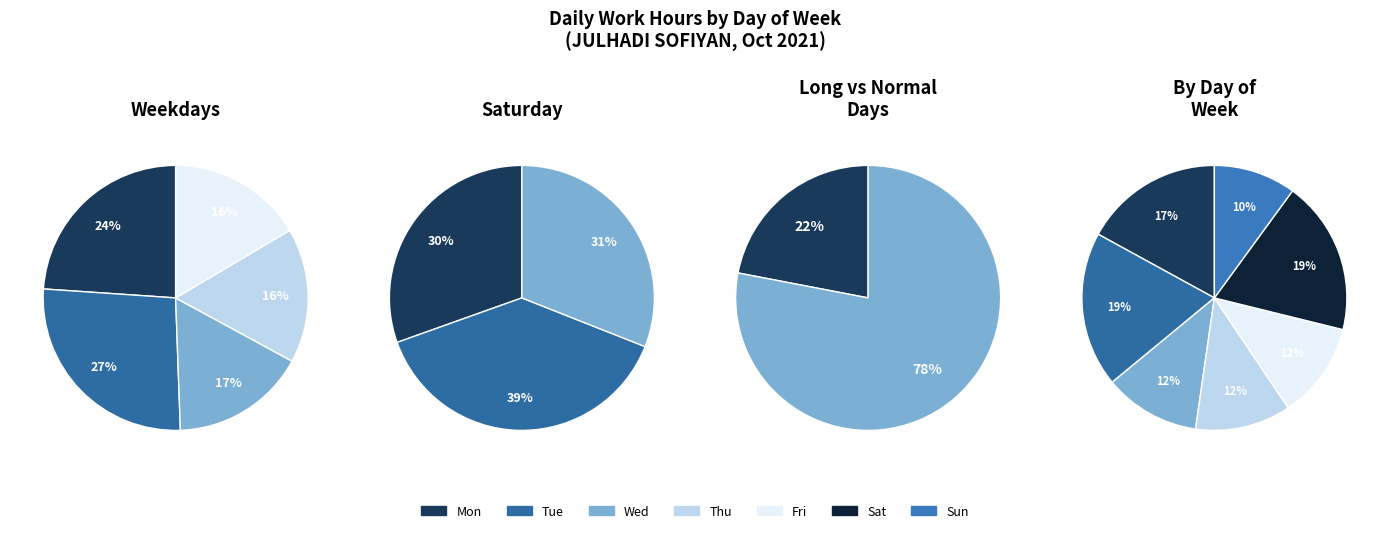

Which category has the smallest portion of the pie?

Sun_10